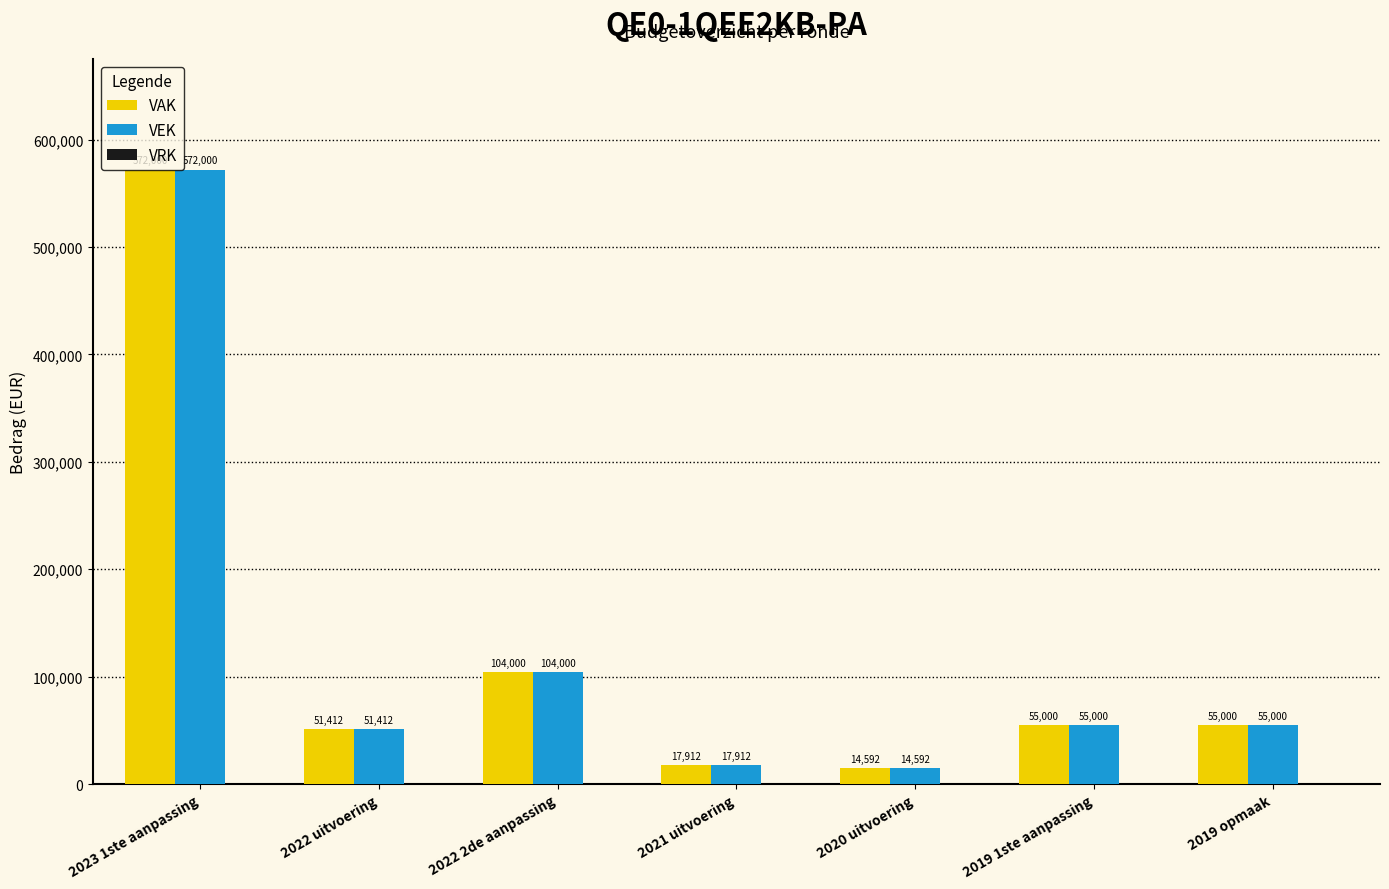

Where is VEK nearest to the value 293296?

2022 2de aanpassing